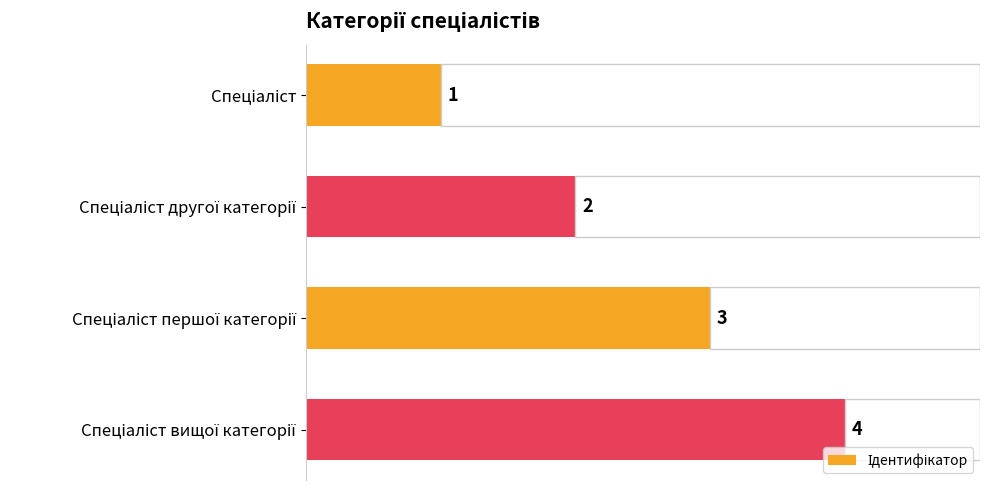

How many values are between 2 and 4?

3